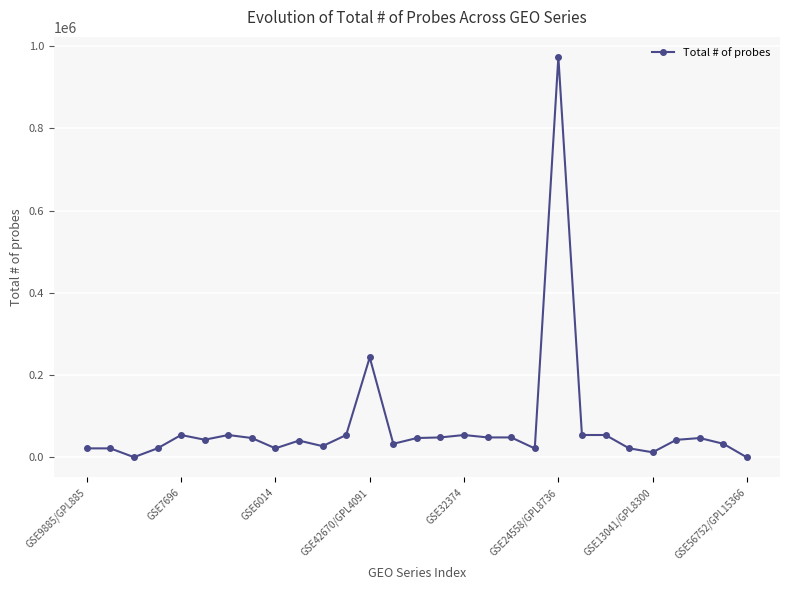

What is the smallest value displayed?

105